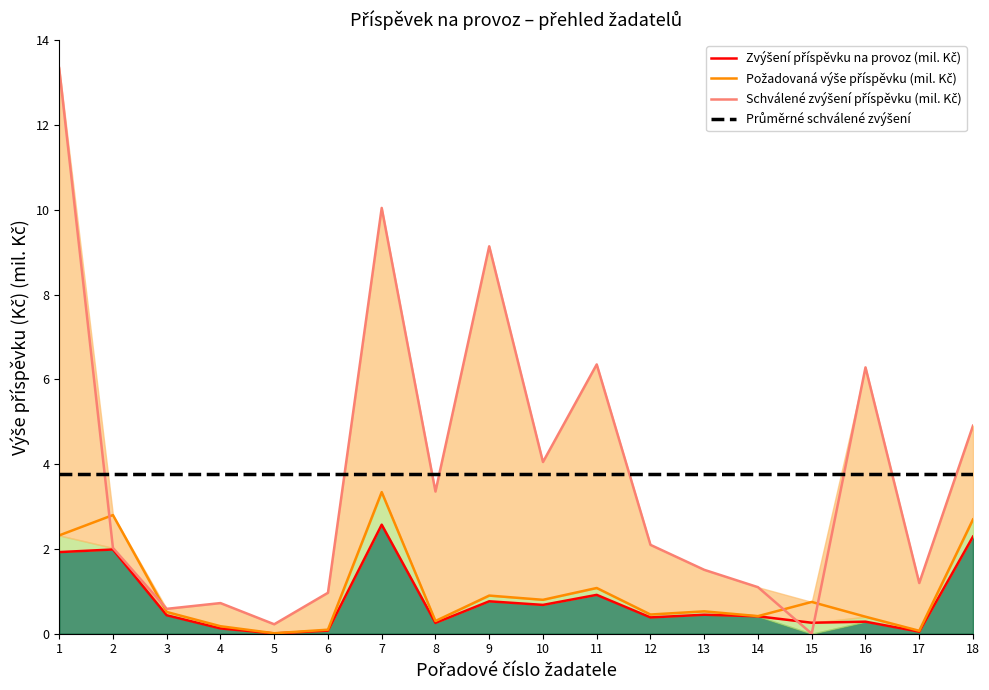

How many lines are shown in the chart?

4